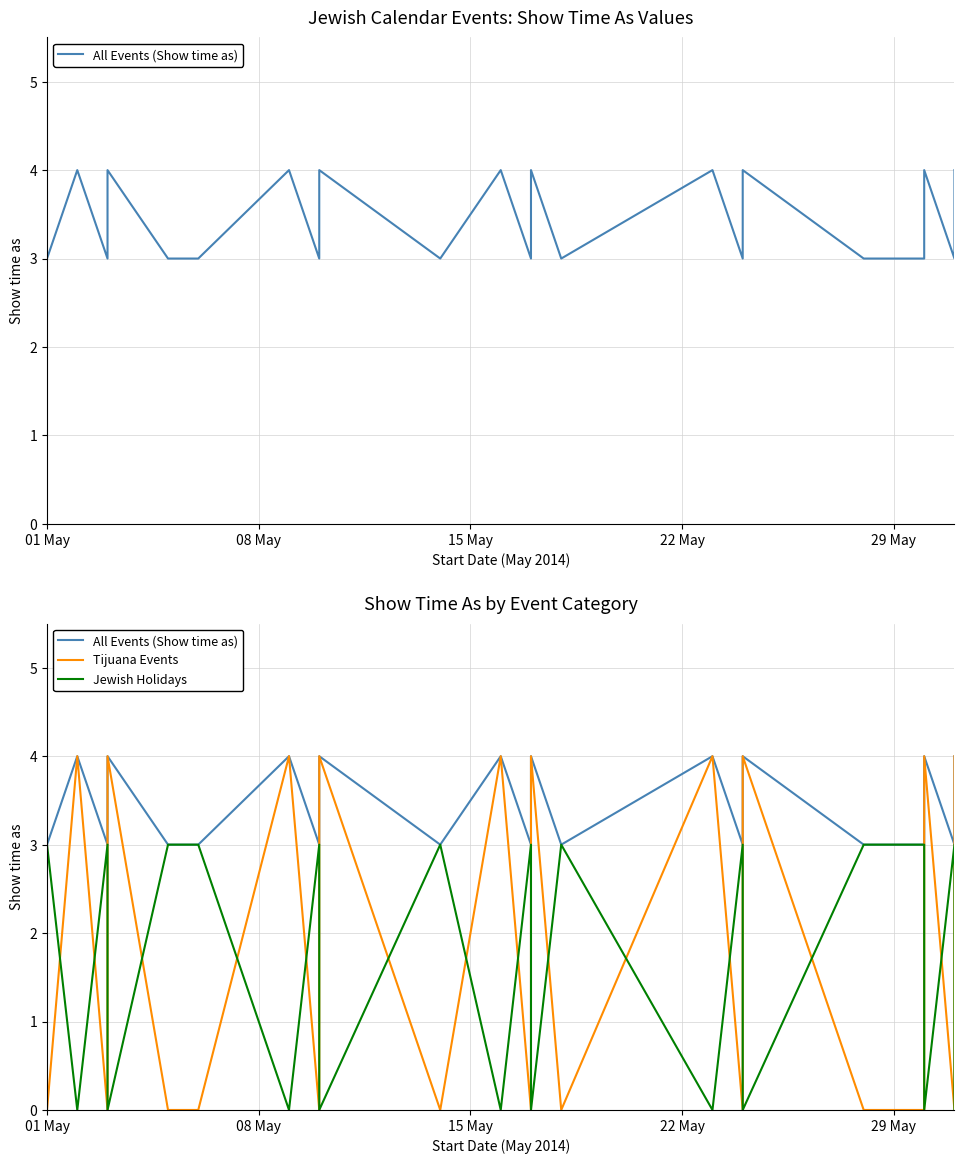

True or false: Tijuana Events has a value of 3 at 9.

False